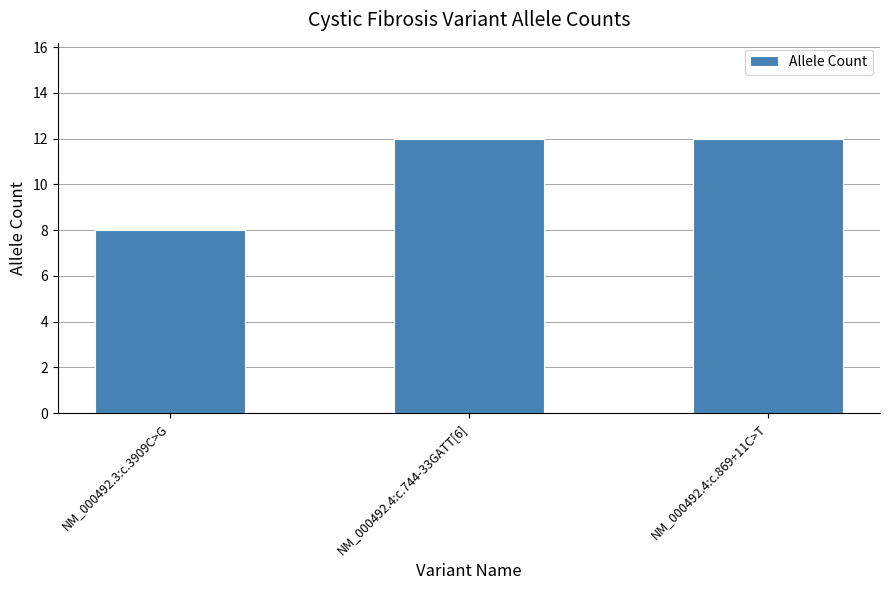

Count the values in the range 8 to 12.

3